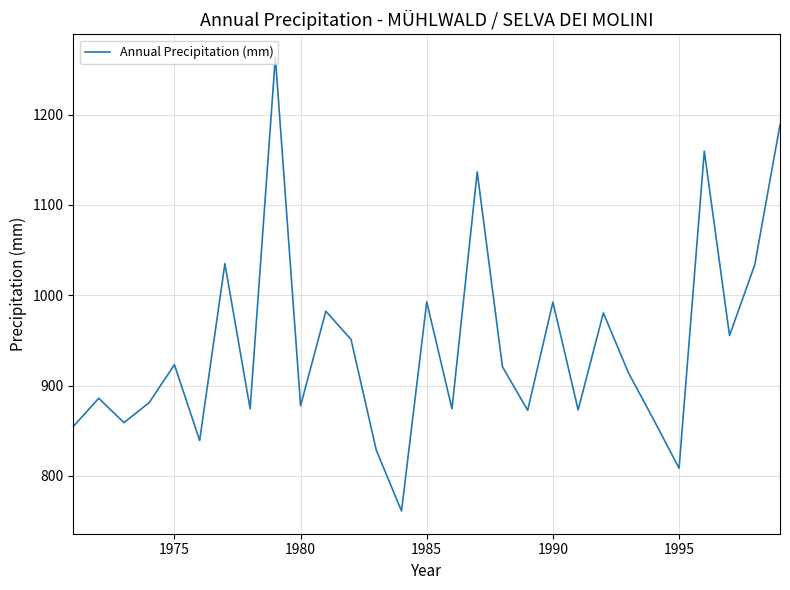

What is the difference between the maximum and minimum values?

502.8